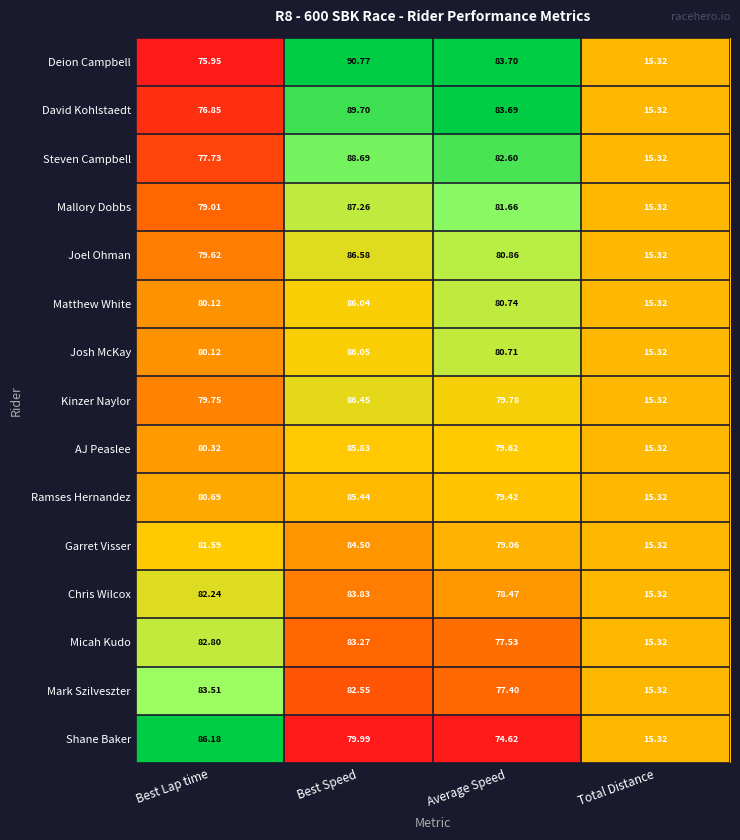

List the series in order of their peak value, lowest first.

Micah Kudo, Mark Szilveszter, Chris Wilcox, Garret Visser, Ramses Hernandez, AJ Peaslee, Matthew White, Josh McKay, Shane Baker, Kinzer Naylor, Joel Ohman, Mallory Dobbs, Steven Campbell, David Kohlstaedt, Deion Campbell